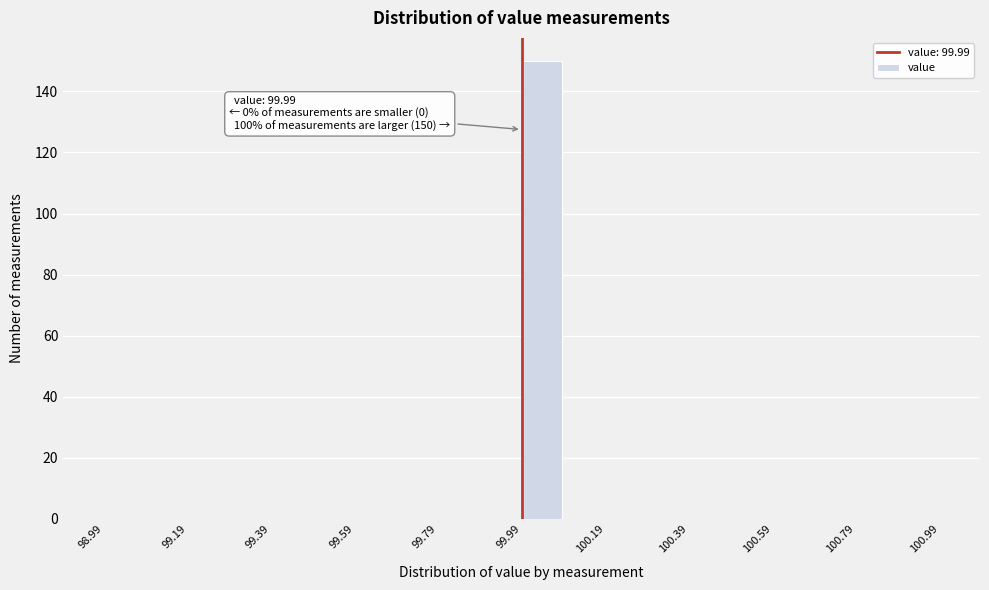

Which range on the x-axis has the tallest bar?

99.99 to 100.09